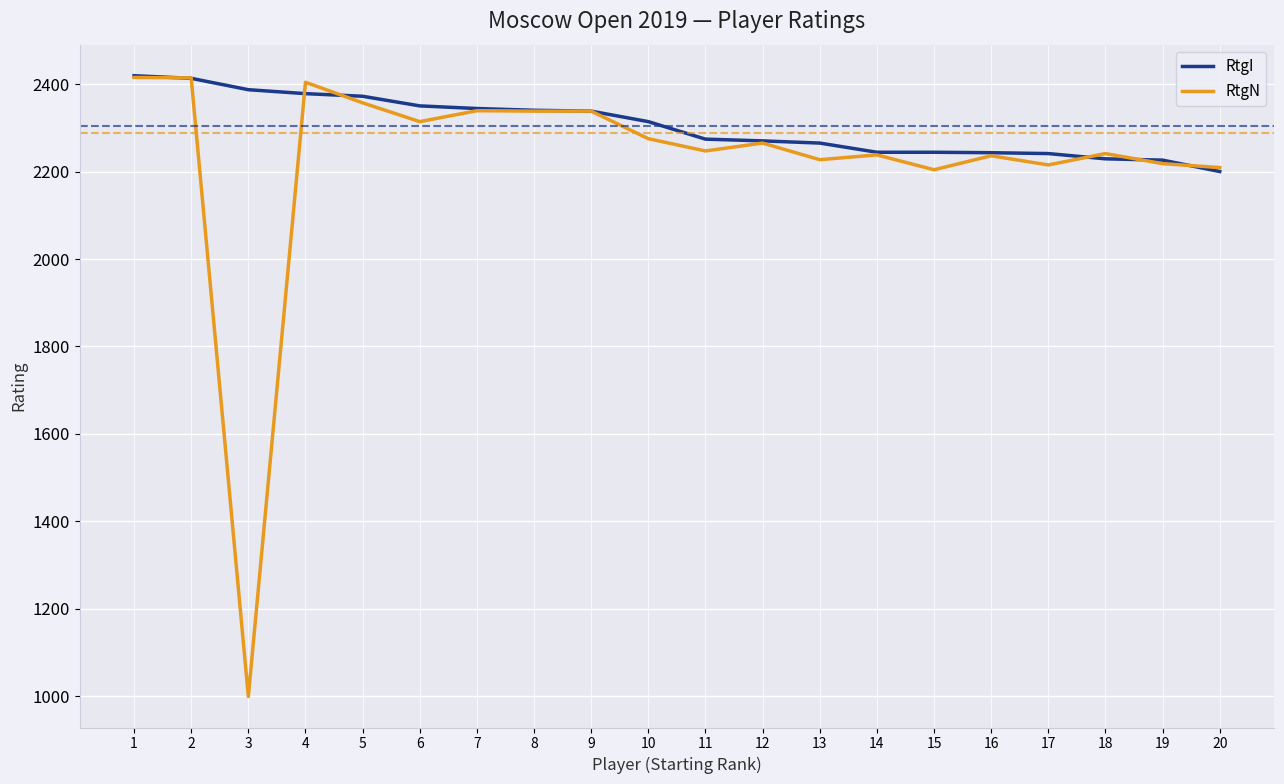

What are all the series names shown in the legend?

RtgI, RtgN